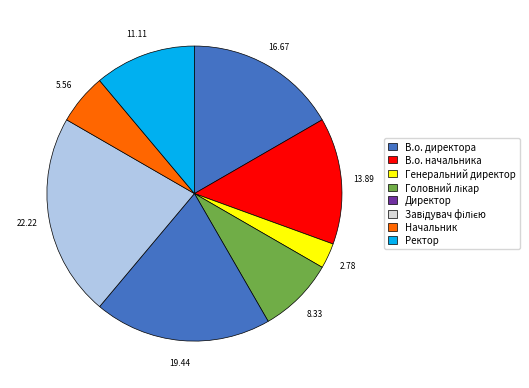

How many segments does this pie chart have?

8